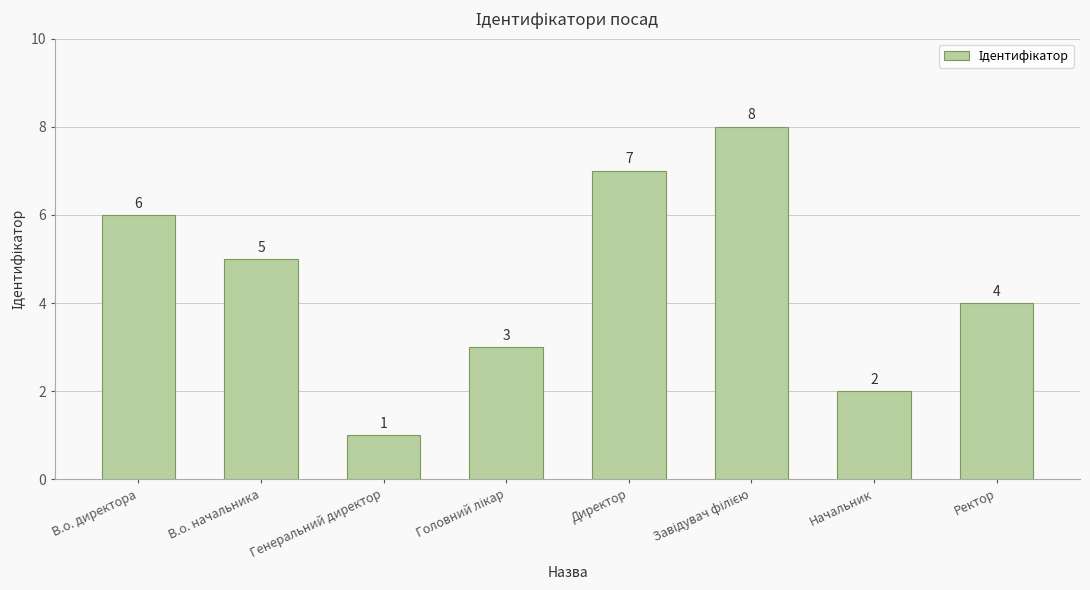

What is the change in value from Директор to Начальник?

-5